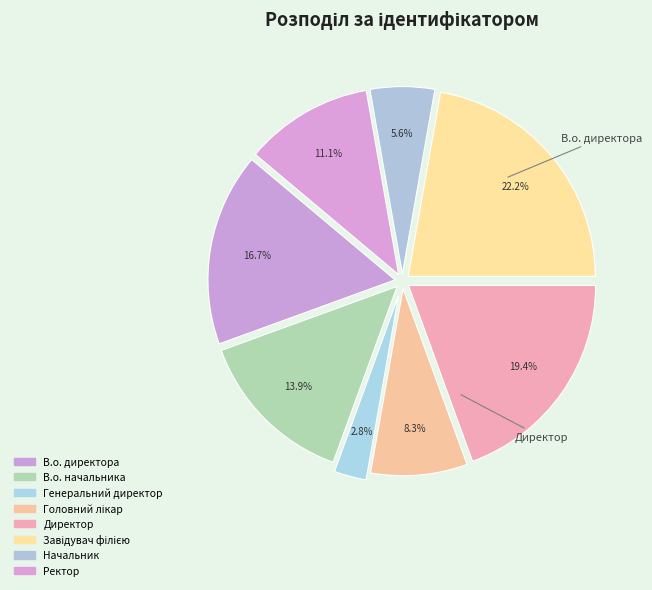

Does Начальник represent more than half of the total?

No